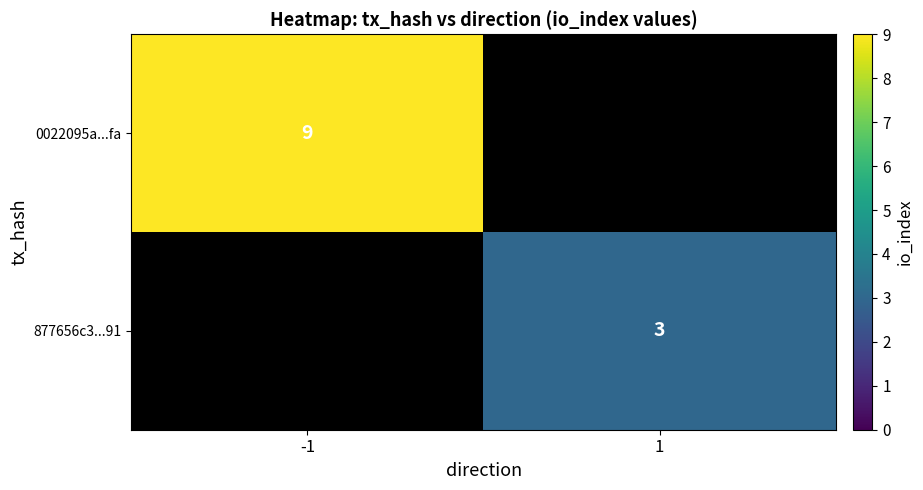

The value of 0022095a...fa at -1 is 9. True or false?

True